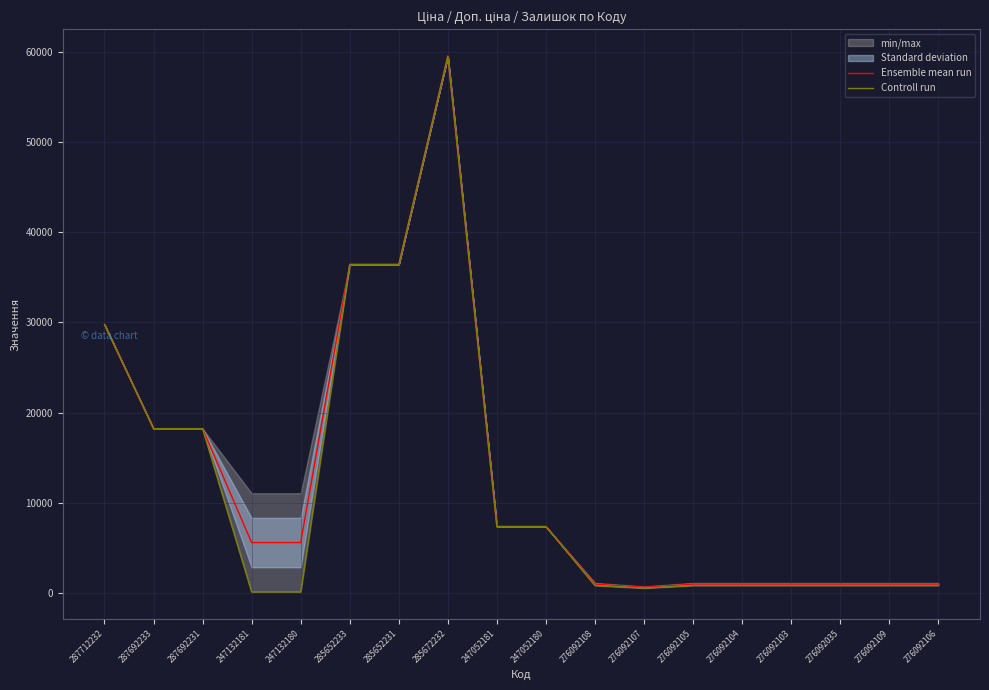

True or false: Ensemble mean run has a value of 629.2 at 276092107.

True